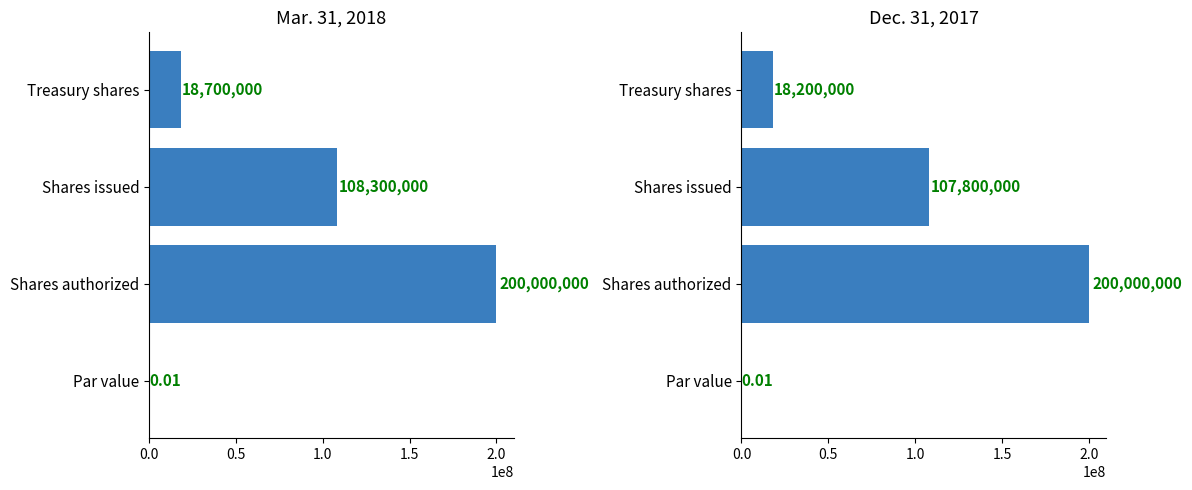

What is the average value of the Mar. 31, 2018 series?

81750000.0